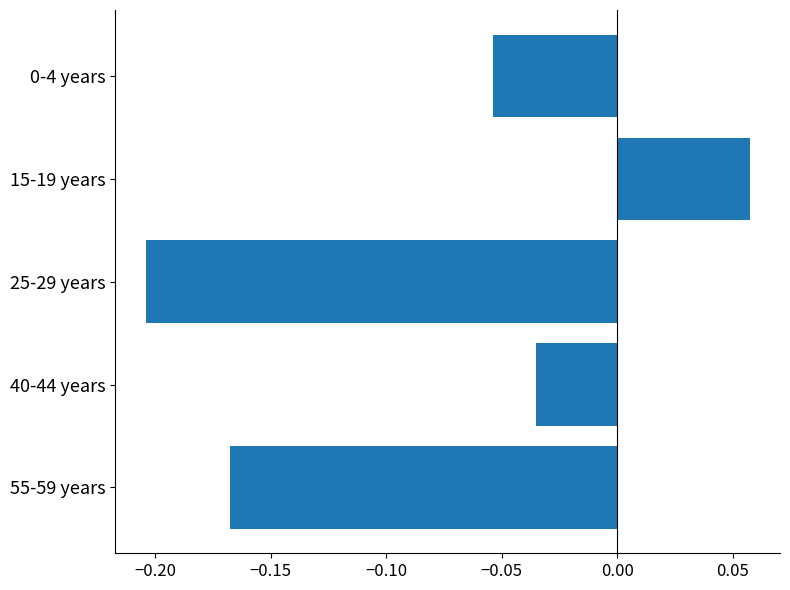

What is the sum of all values?

-0.4